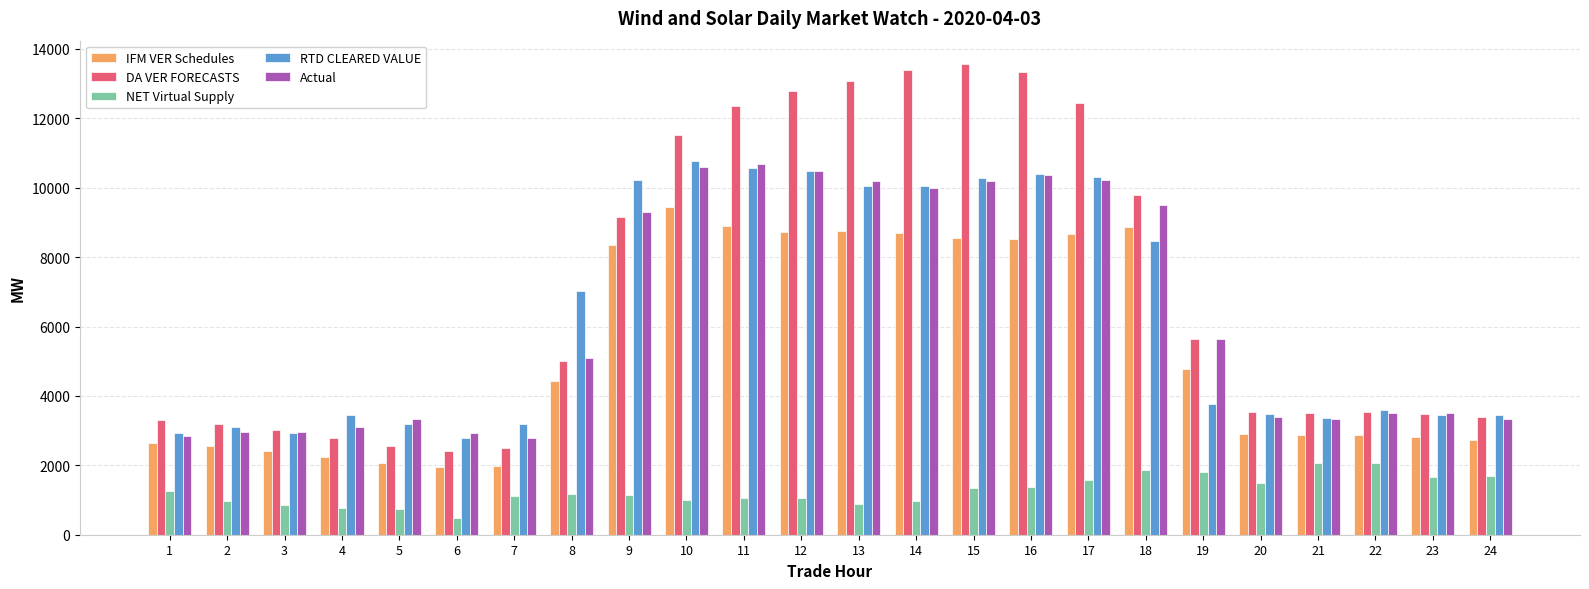

What is the spread (max minus min) of values at 12?

11724.7